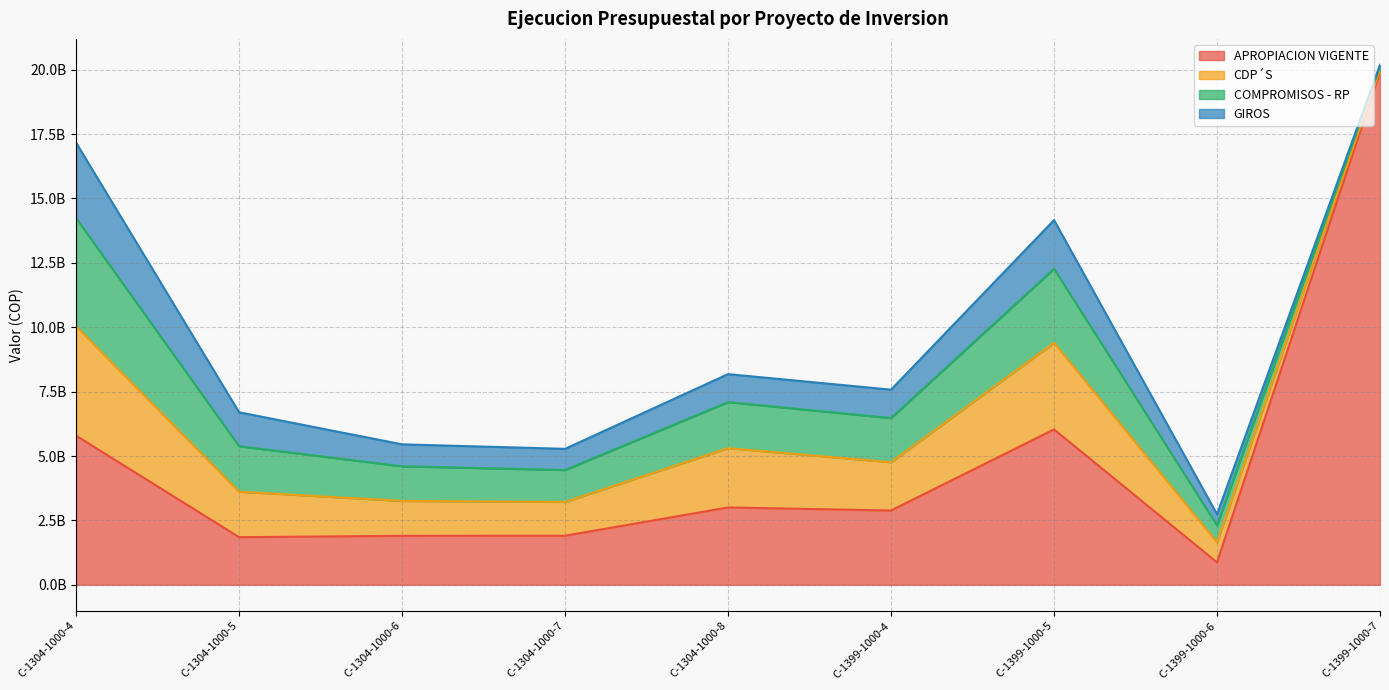

What is the highest value of the GIROS series?

2926506720.0